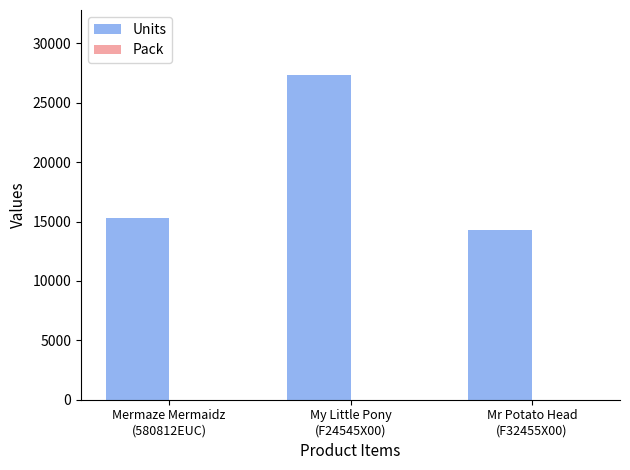

What is the spread (max minus min) of values at Mermaze Mermaidz
(580812EUC)?

15274